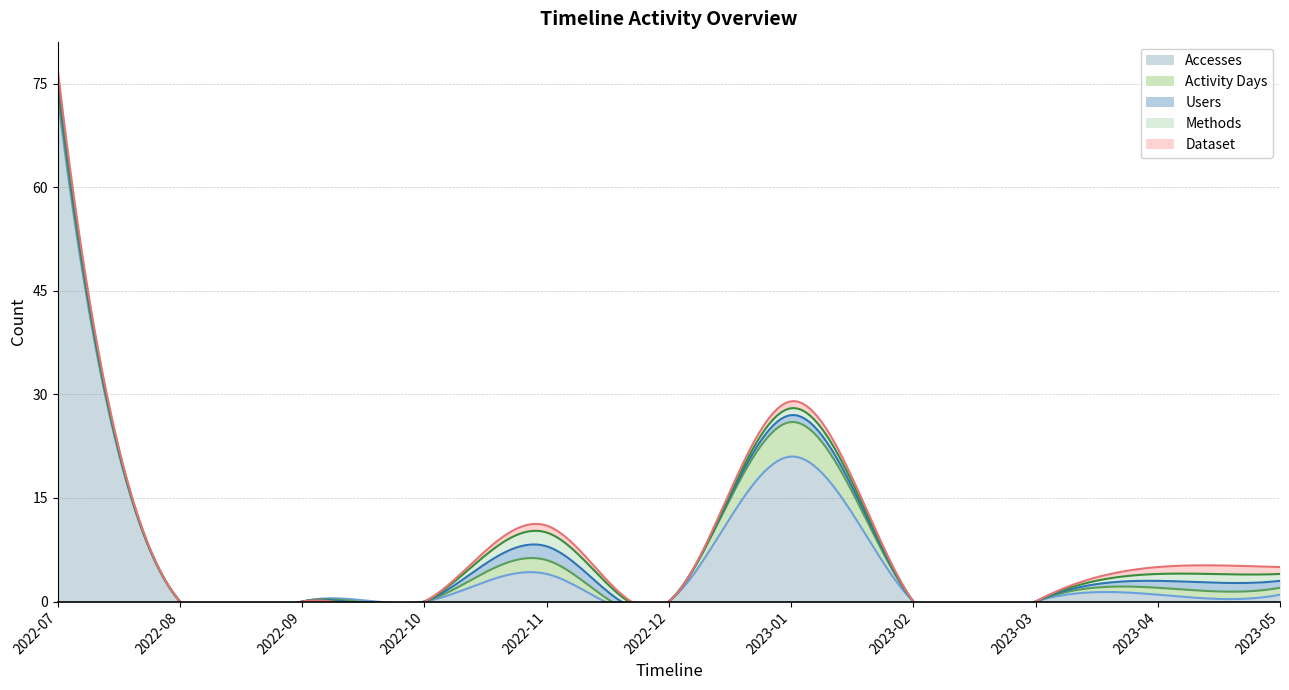

What is the difference between the second highest and minimum values in the Accesses series?

21